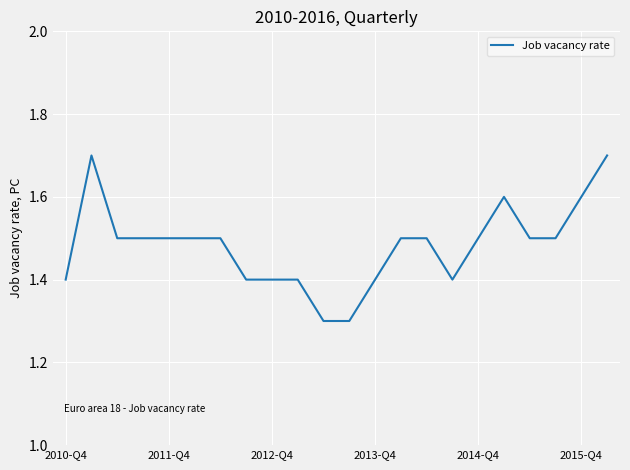

How many lines are shown in the chart?

1